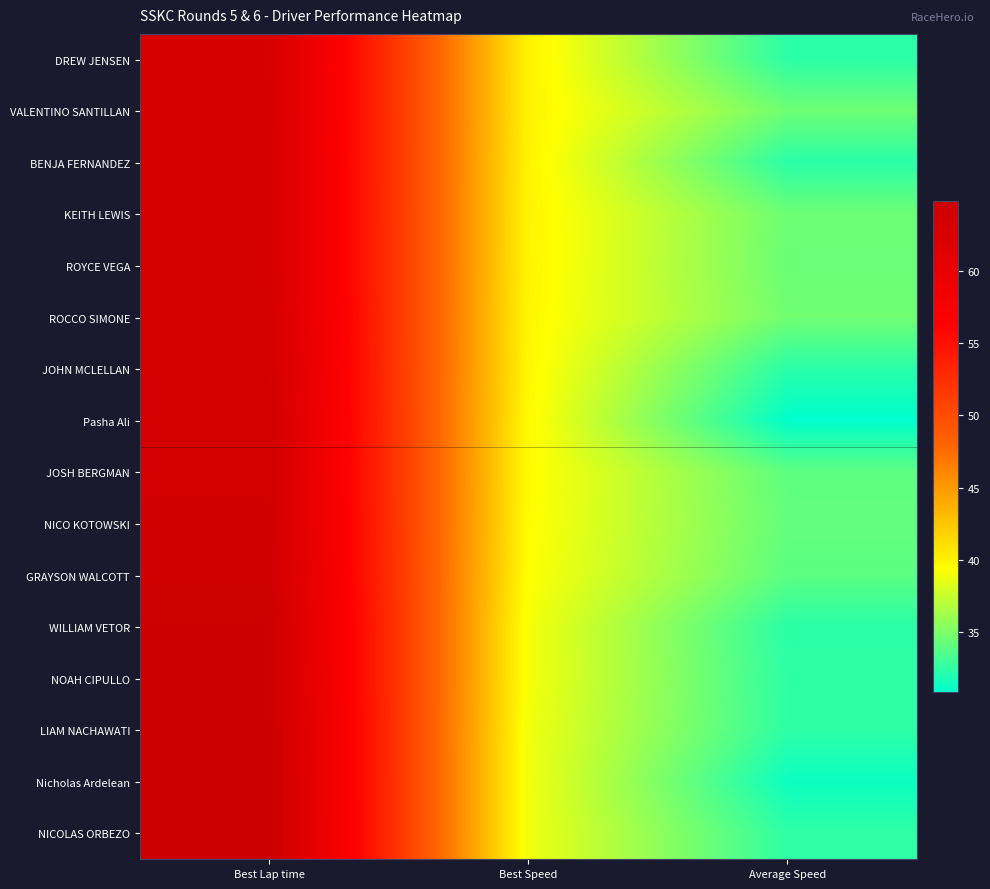

List the series in order of their peak value, highest first.

NICOLAS ORBEZO, Nicholas Ardelean, LIAM NACHAWATI, NOAH CIPULLO, WILLIAM VETOR, GRAYSON WALCOTT, NICO KOTOWSKI, JOSH BERGMAN, Pasha Ali, JOHN MCLELLAN, ROCCO SIMONE, ROYCE VEGA, KEITH LEWIS, BENJA FERNANDEZ, VALENTINO SANTILLAN, DREW JENSEN